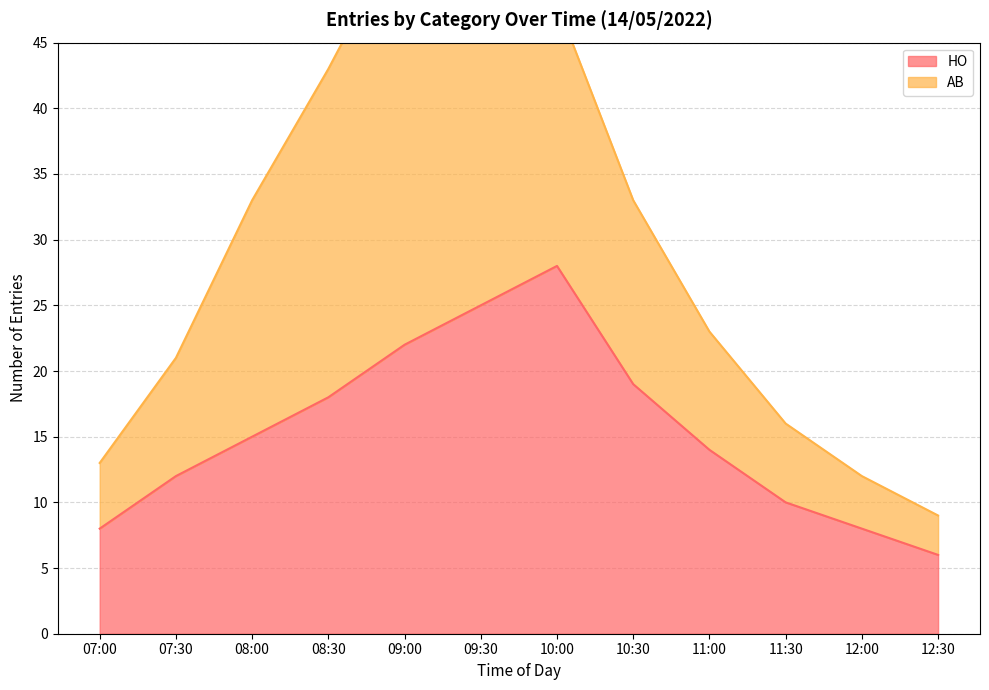

What is the label of the 4th point from the left?

08:30